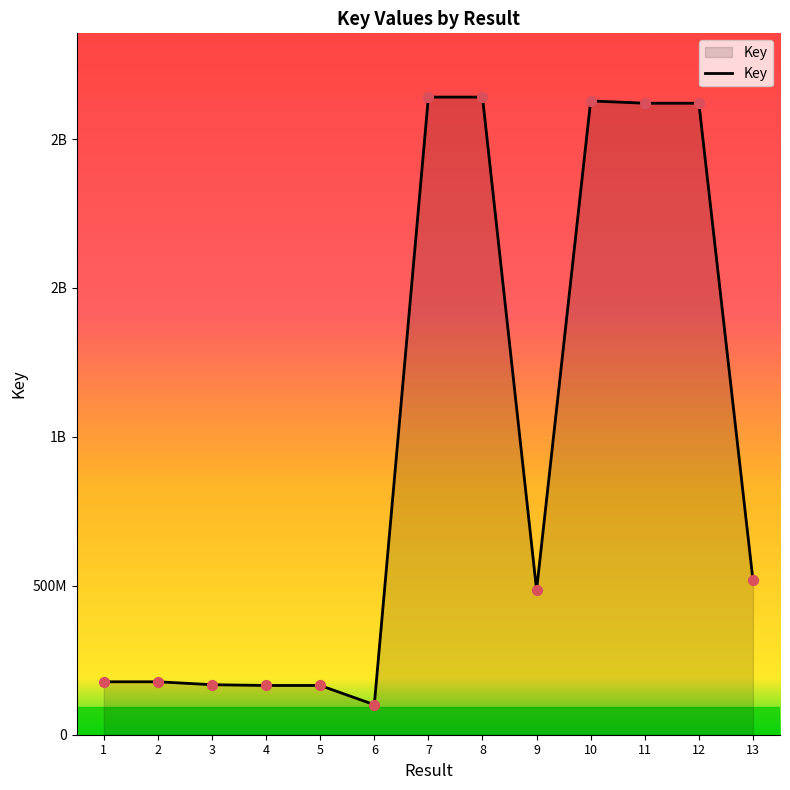

What is the change in value from 6 to 13?

+418448200